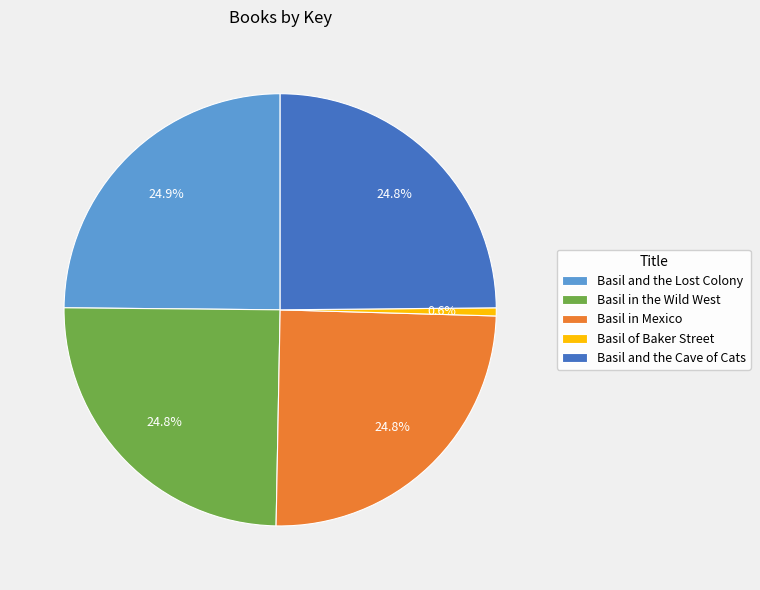

To the nearest percent, what is the average slice percentage?

20%